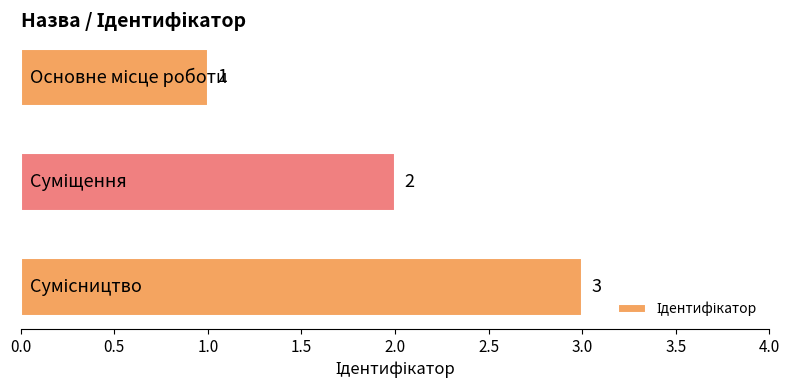

Count the values in the range 1 to 3.

3